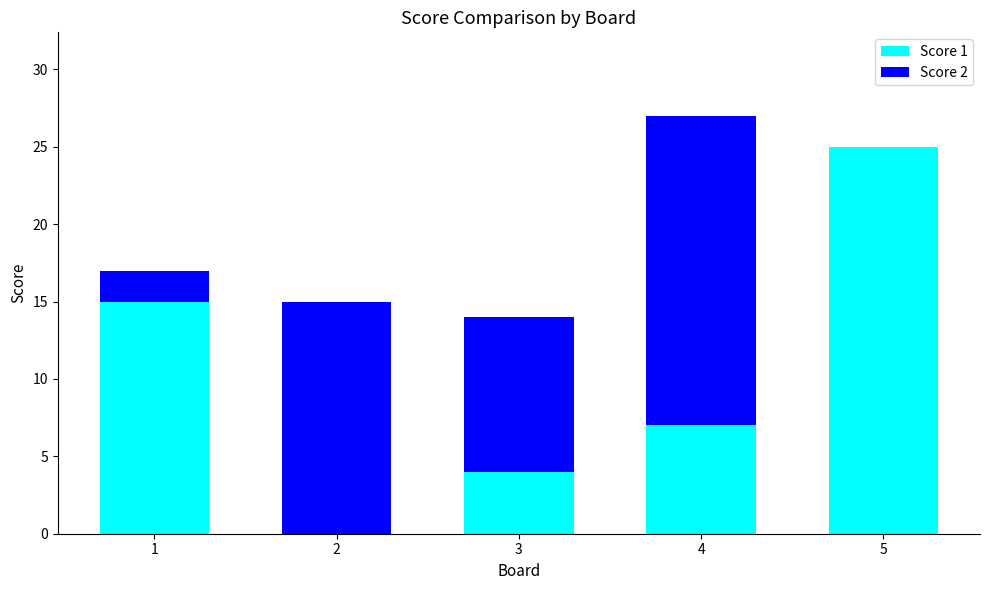

At which category is the sum across all series the highest?

4